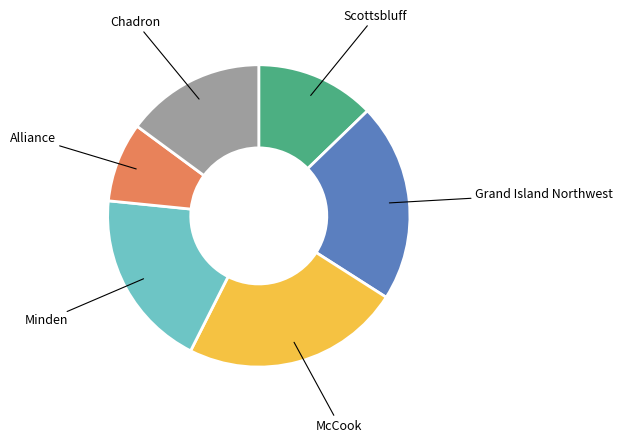

Is there any slice that represents more than half of the pie?

No